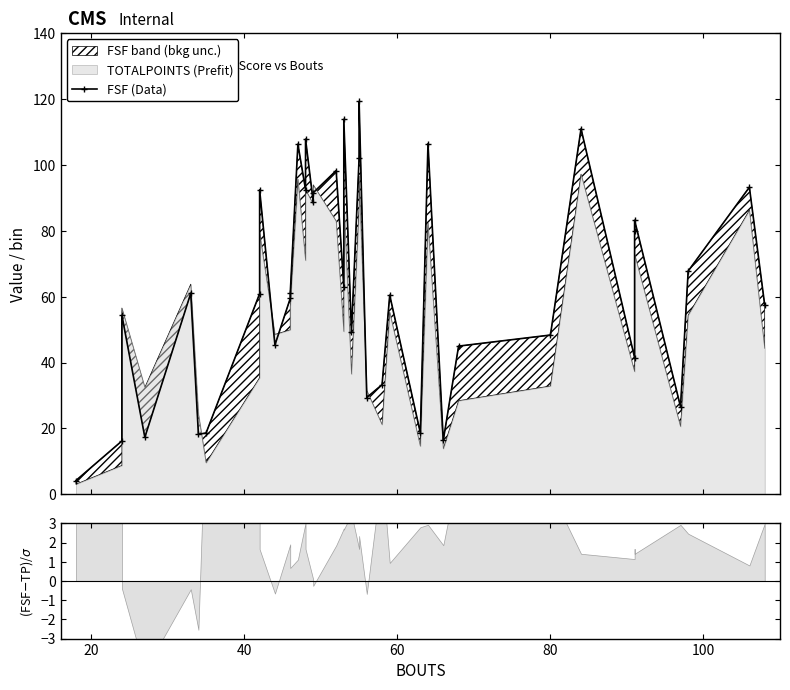

True or false: there are more than 1 points higher than both neighbors.

True